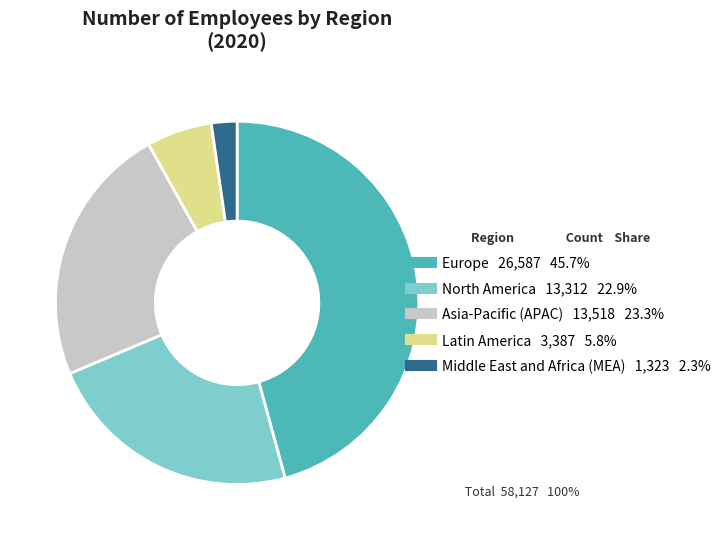

Which slice is the smallest?

Middle East and Africa (MEA)